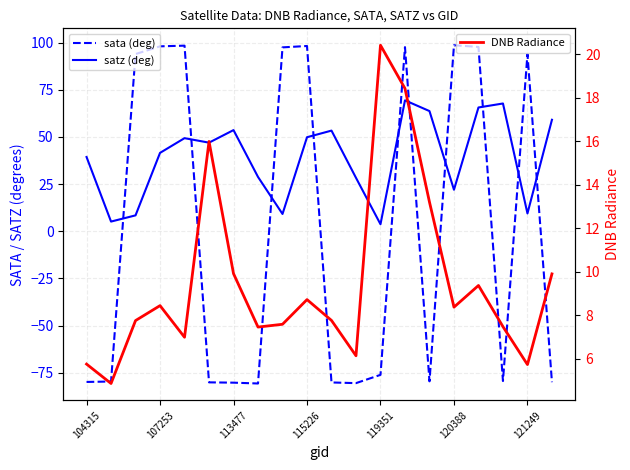

At how many categories does at least one series exceed 69?

9